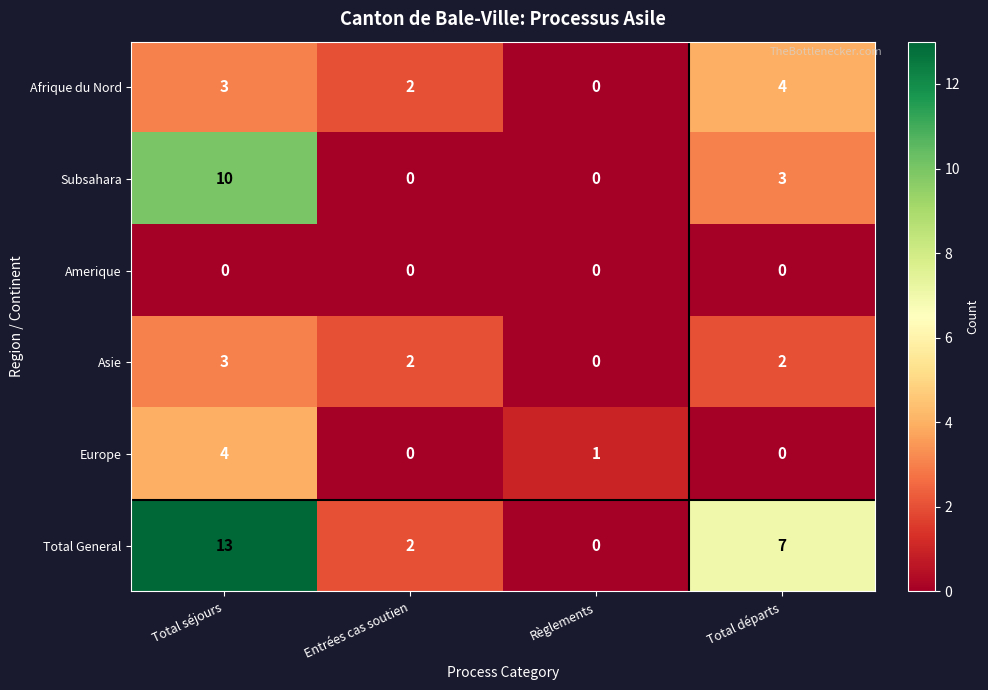

Which series has the largest total across all categories?

Total General